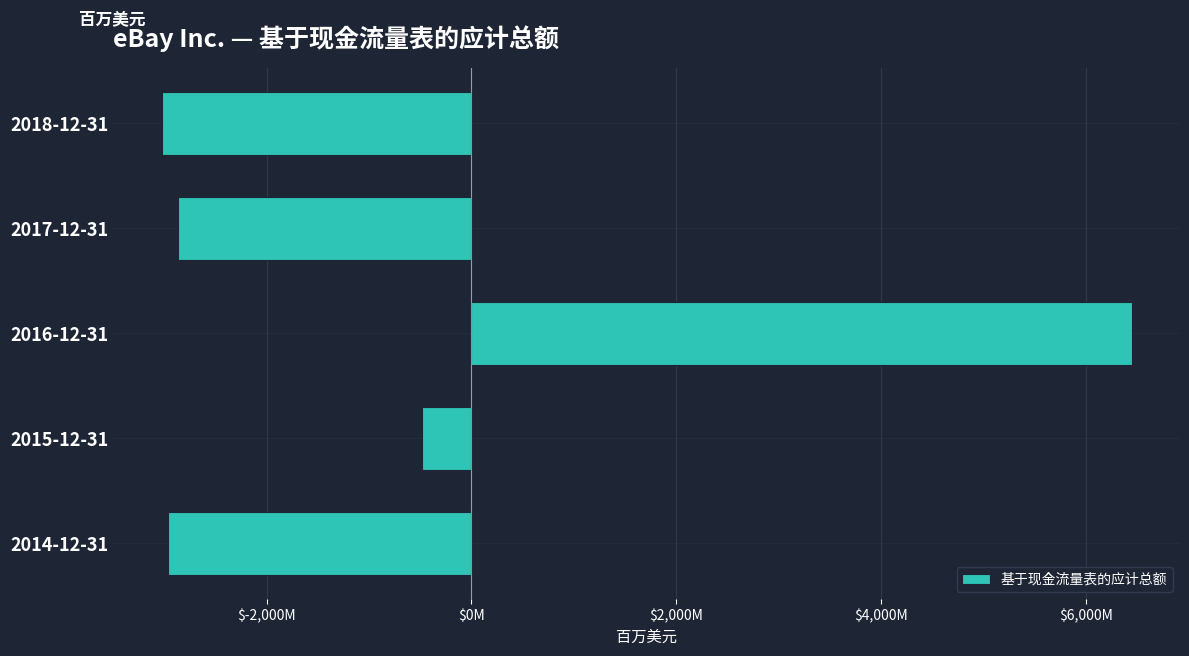

Are the bars horizontal?

Yes